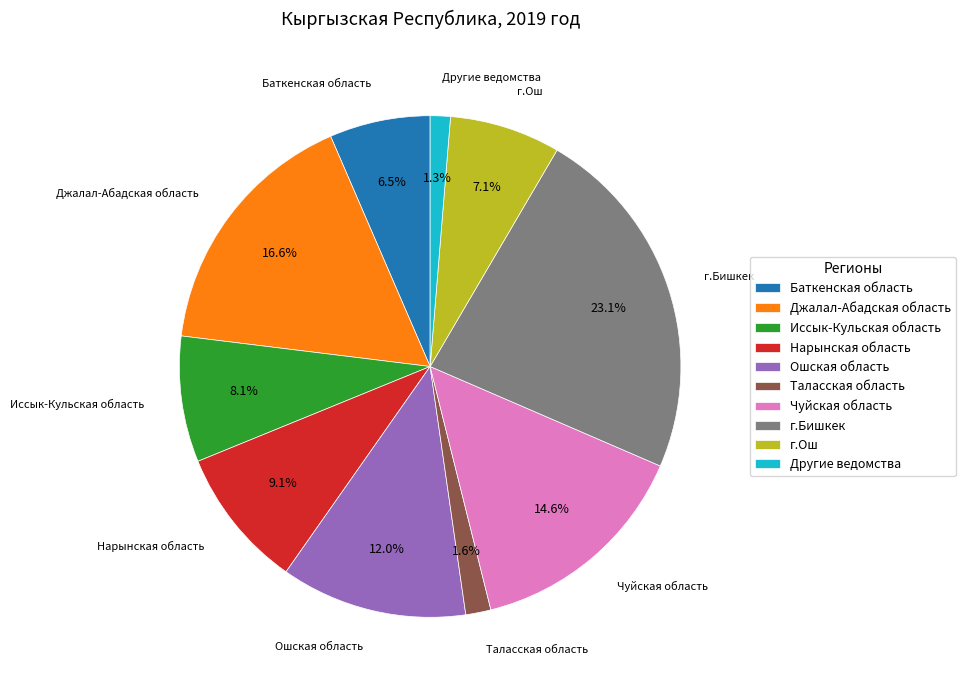

What percentage do Иссык-Кульская область and Чуйская область together represent?

22.7%